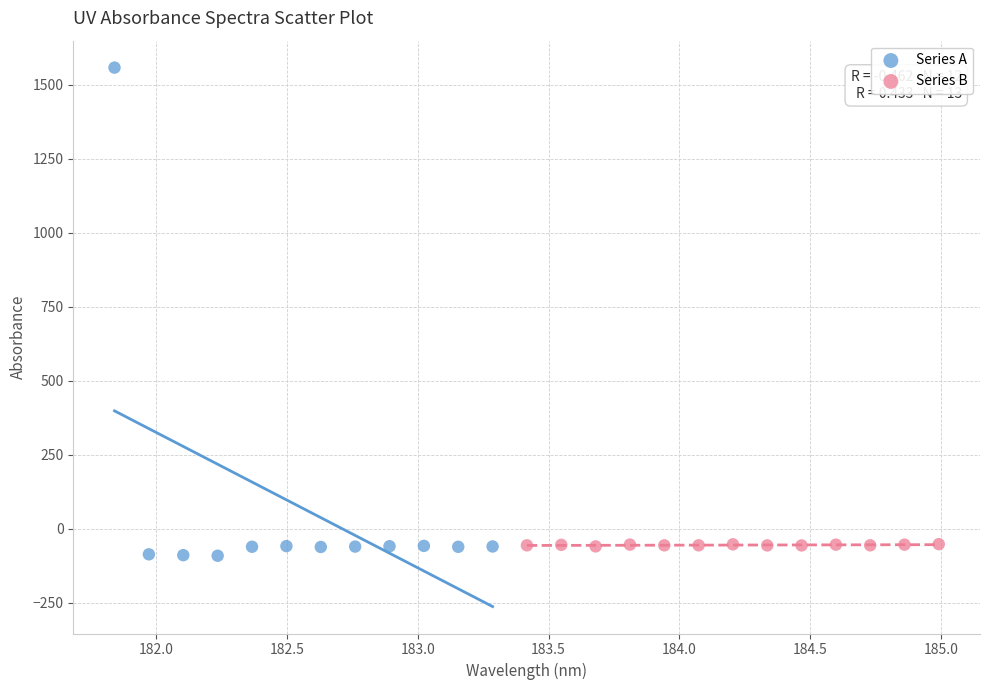

Which series contains the highest Y value?

Series A